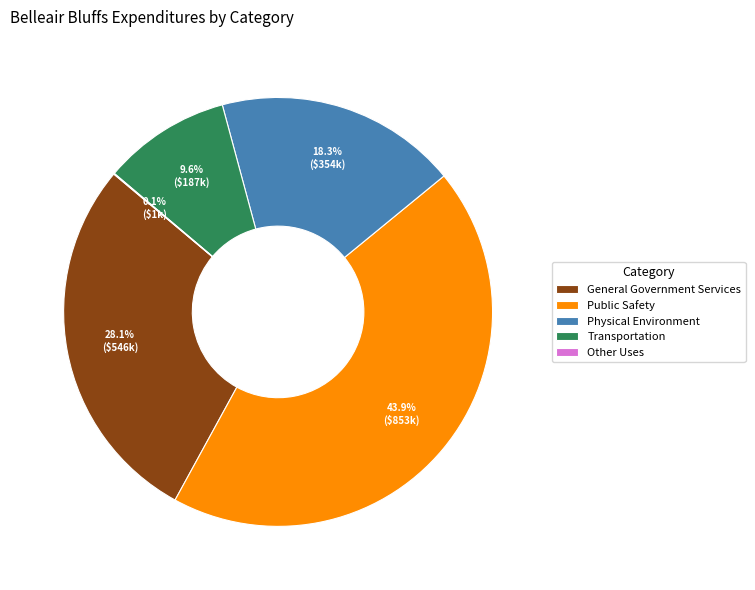

Do Physical Environment and Public Safety together represent more than half of the pie?

Yes